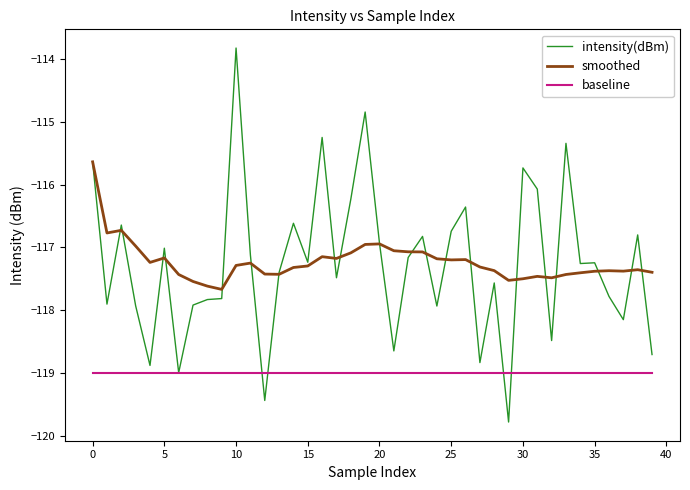

True or false: smoothed and intensity(dBm) cross at least once.

True